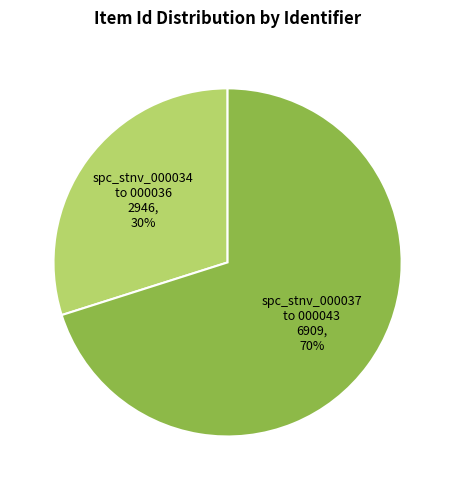

To the nearest percent, what is the average slice percentage?

50%